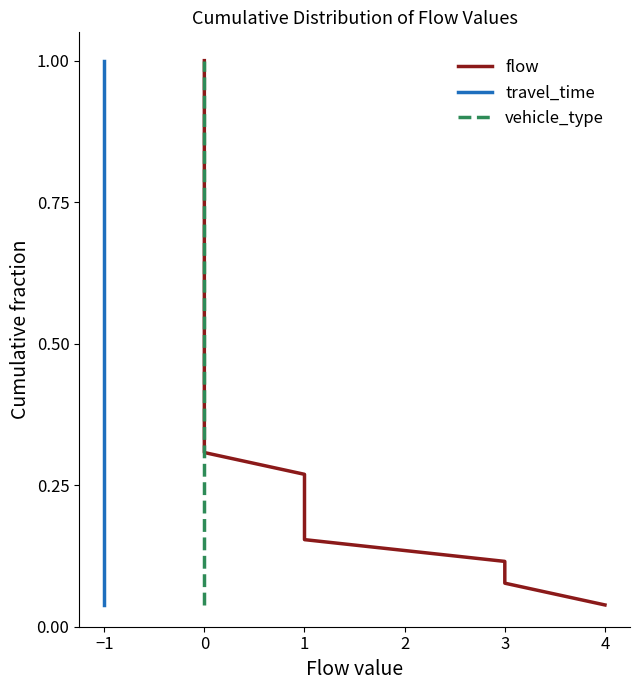

Between 16 and 18, which is larger?

18